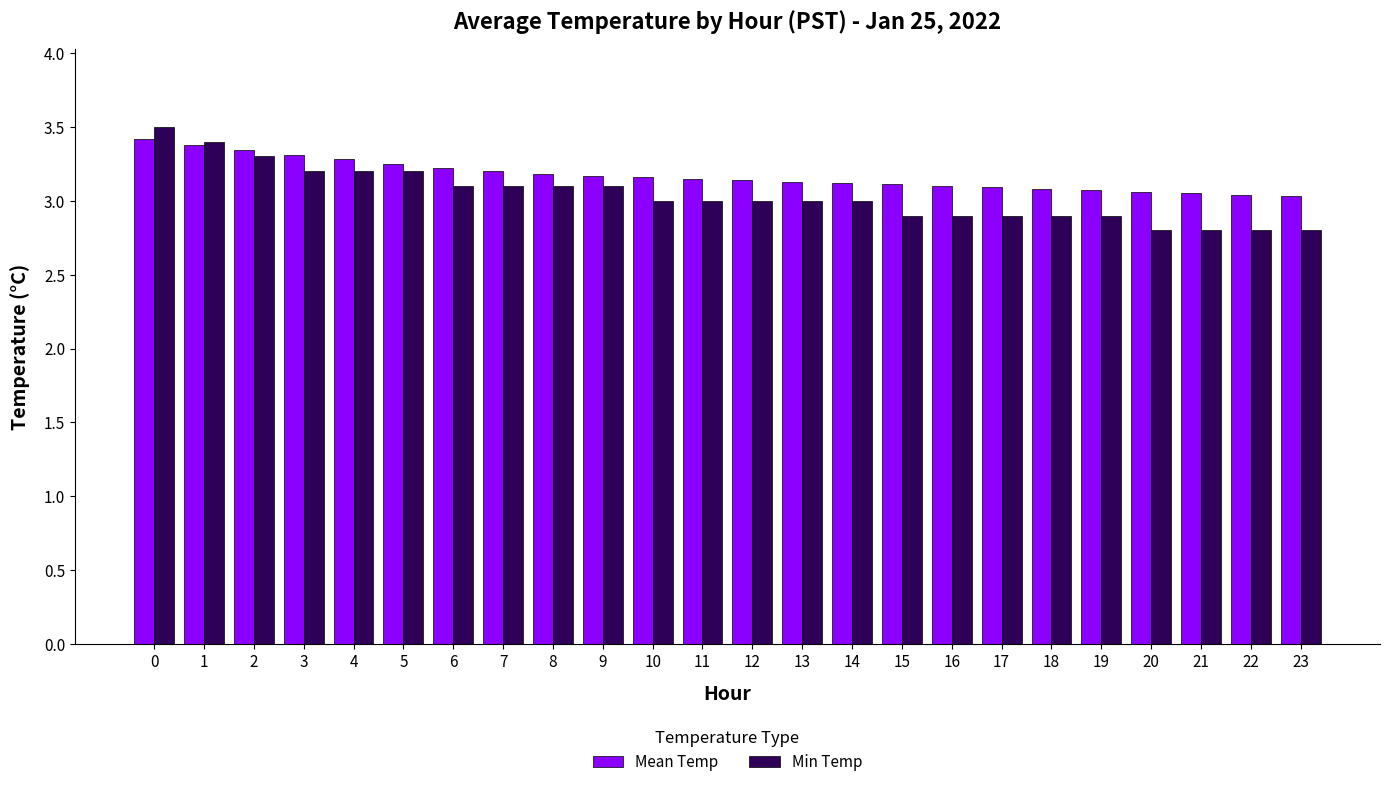

What is the smallest value displayed?

2.8